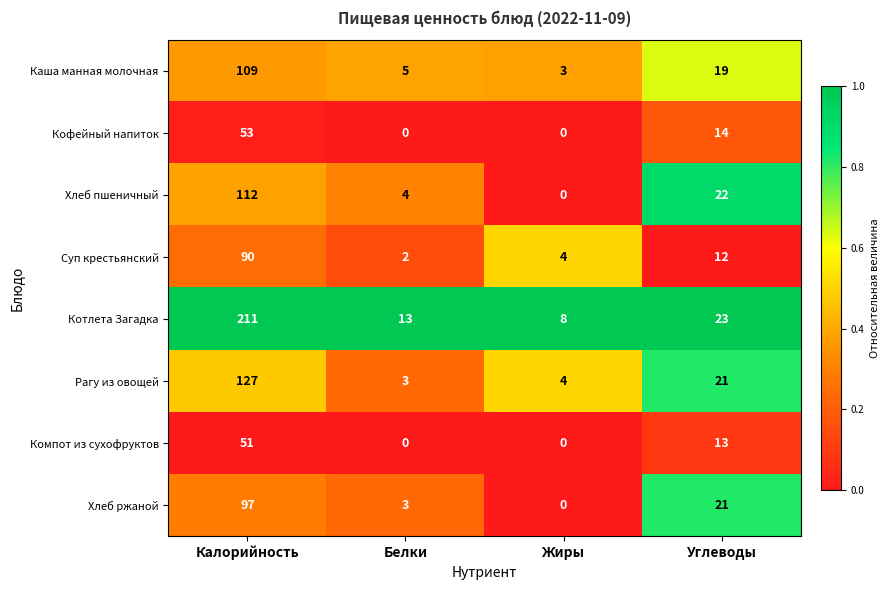

Where does the Котлета Загадка series first go above 23?

Калорийность